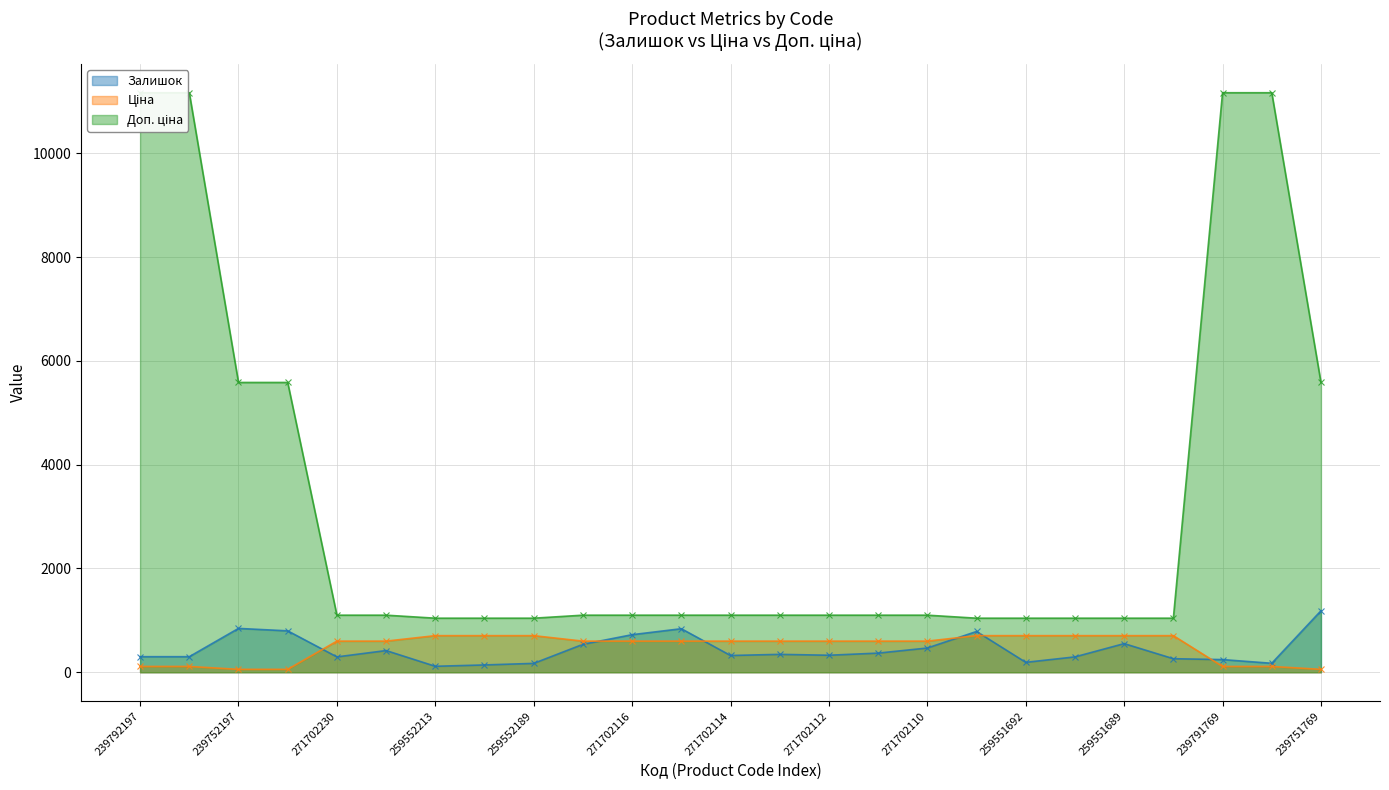

At which category does the chart reach its minimum across all series?

239752197